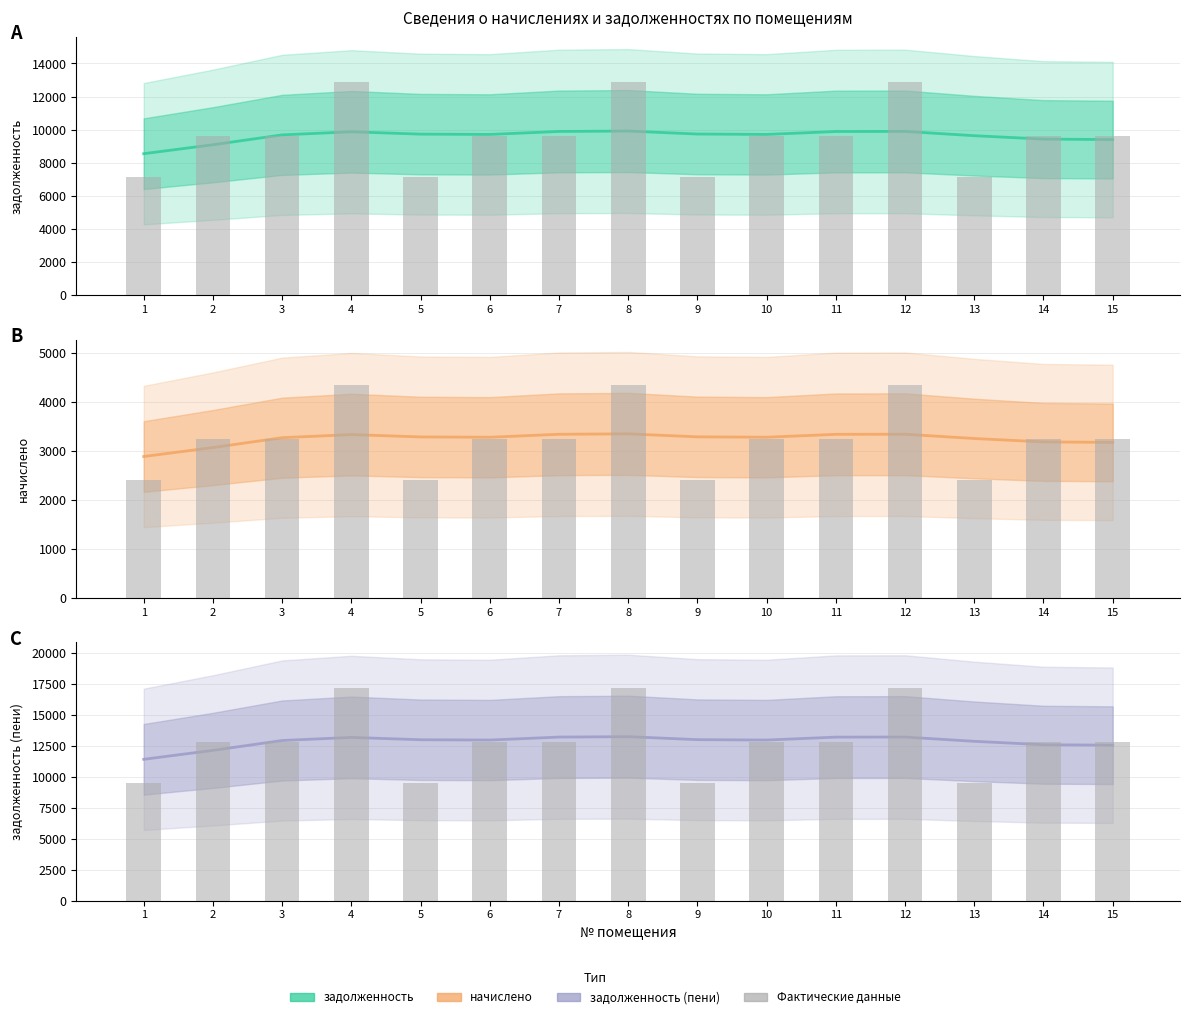

What is the value of the начислено bar at the 3rd from the left?

3267.7